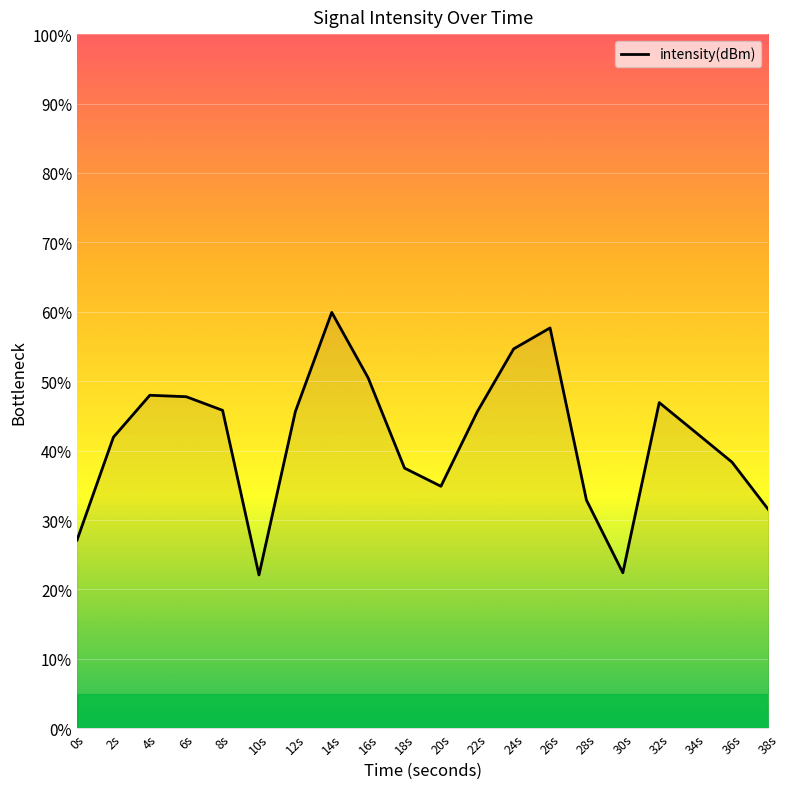

Is it true that the value at 24s is 54.7?

True